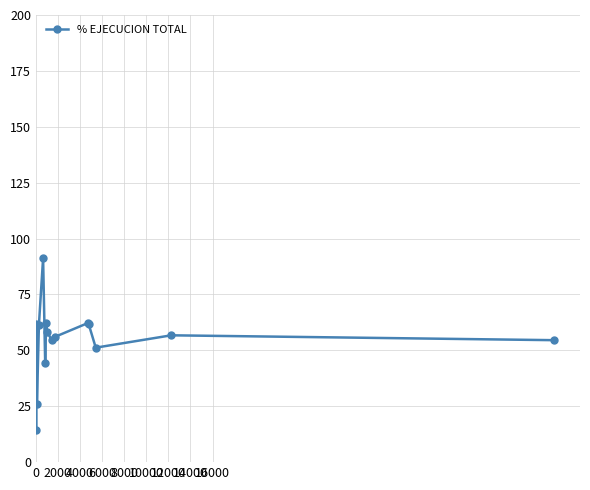

What is the difference between the second highest and minimum values?

47.8